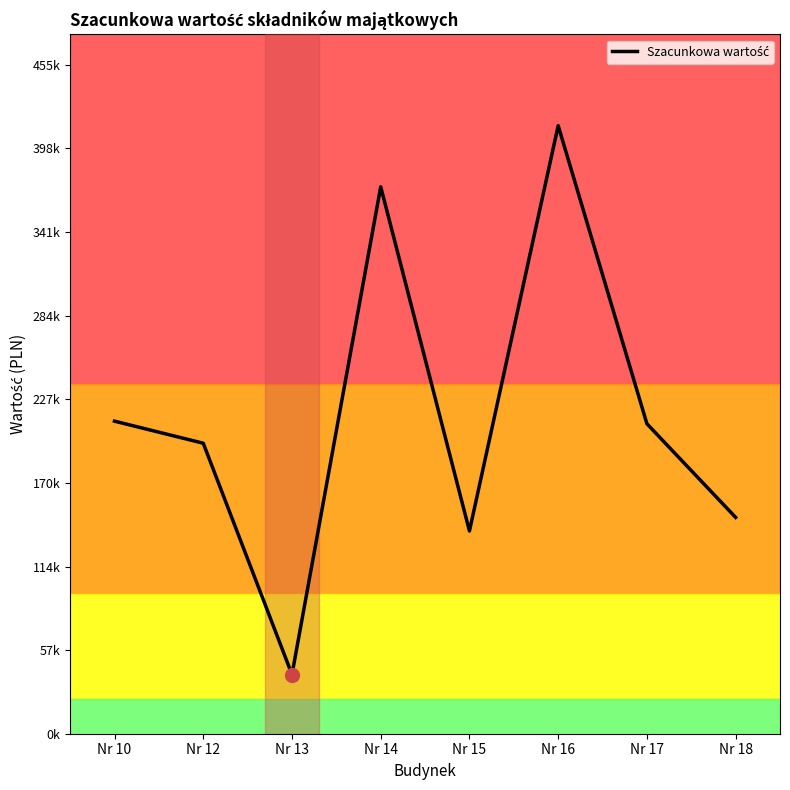

Is this an area chart (filled region under the line)?

No